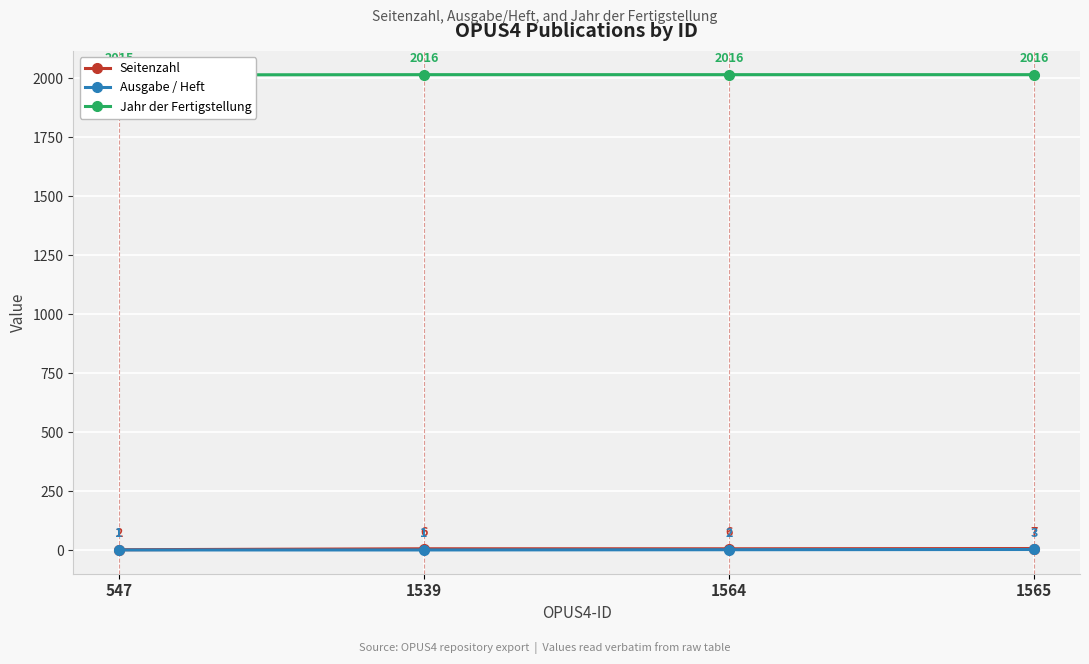

Rank the series at 1539 from highest to lowest value.

Jahr der Fertigstellung, Seitenzahl, Ausgabe / Heft